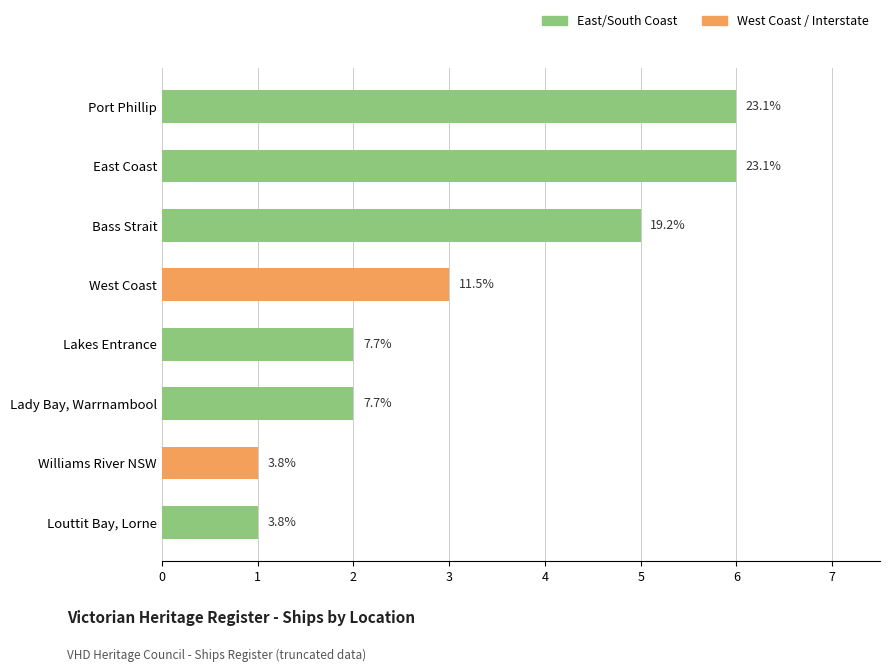

What is the difference between the maximum and minimum values?

5